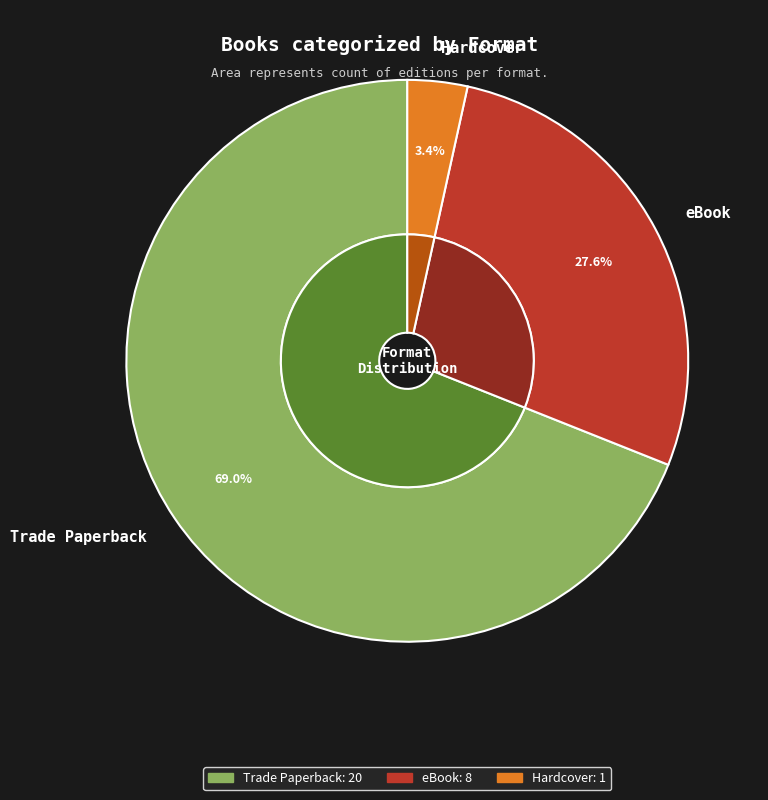

Which category has the biggest portion of the pie?

Trade Paperback